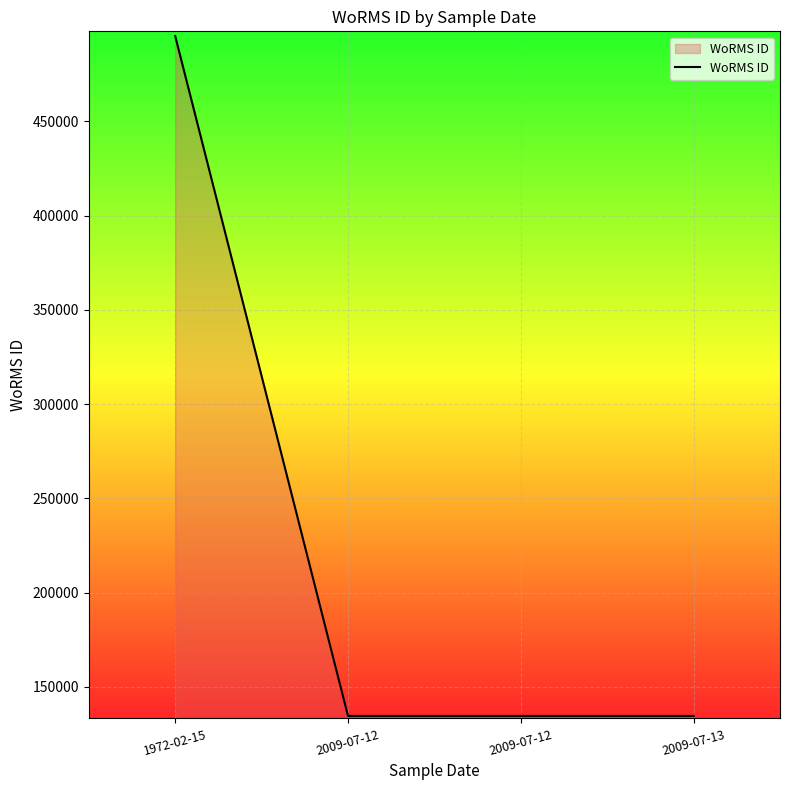

How many categories are shown in the chart?

4